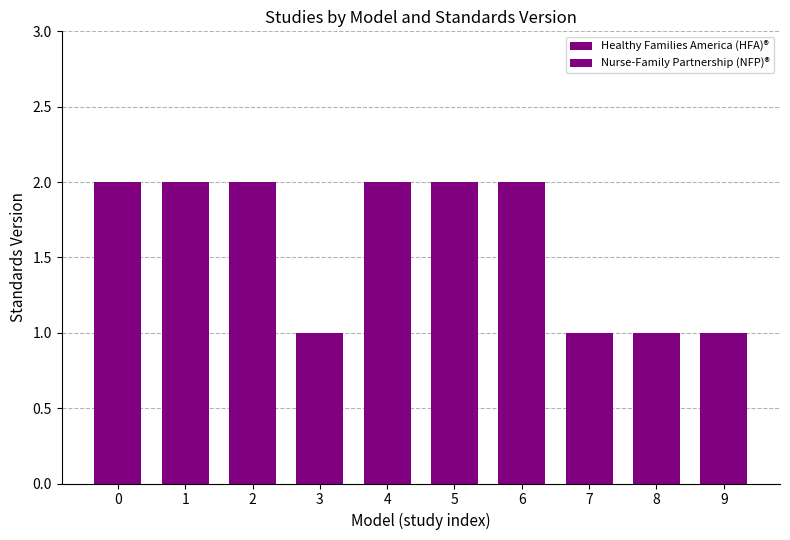

Are the bars grouped side by side (vs. stacked)?

No